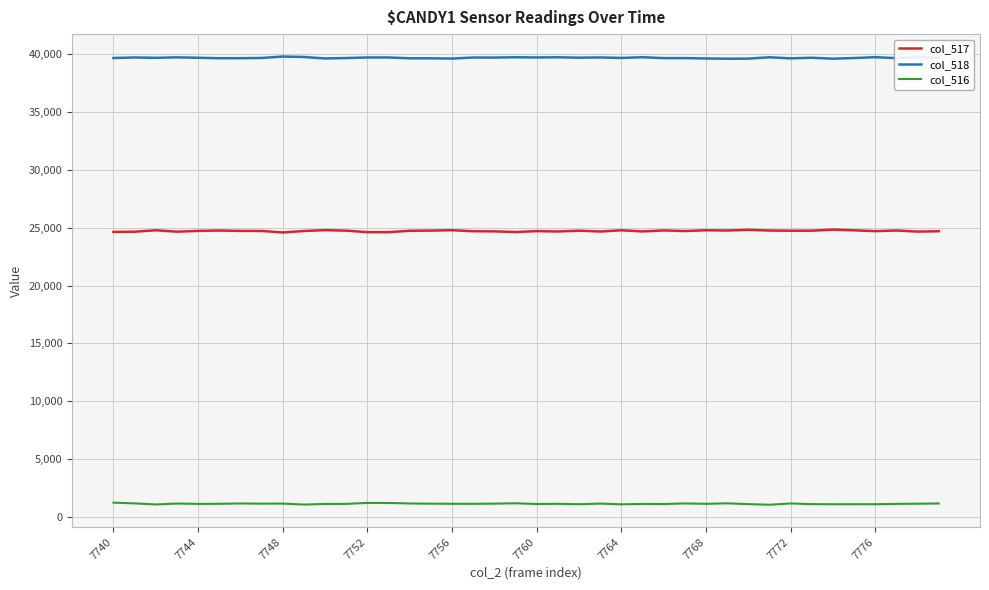

What is the highest value of the col_516 series?

1242